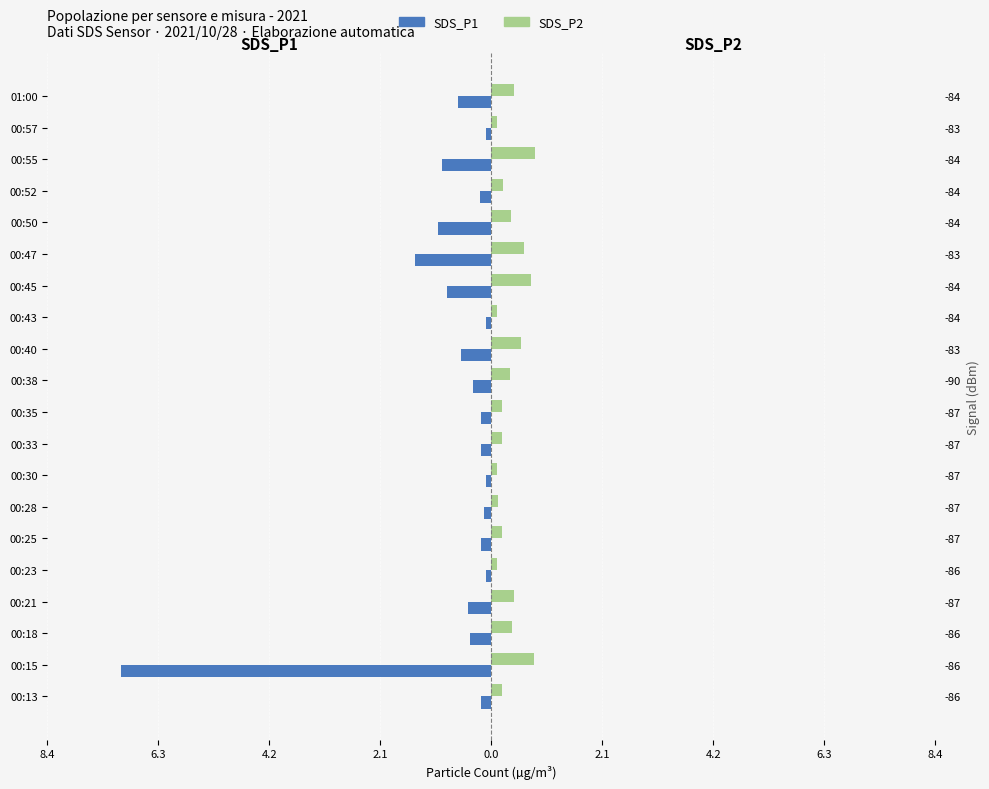

What is the minimum value shown in the chart?

-7.0